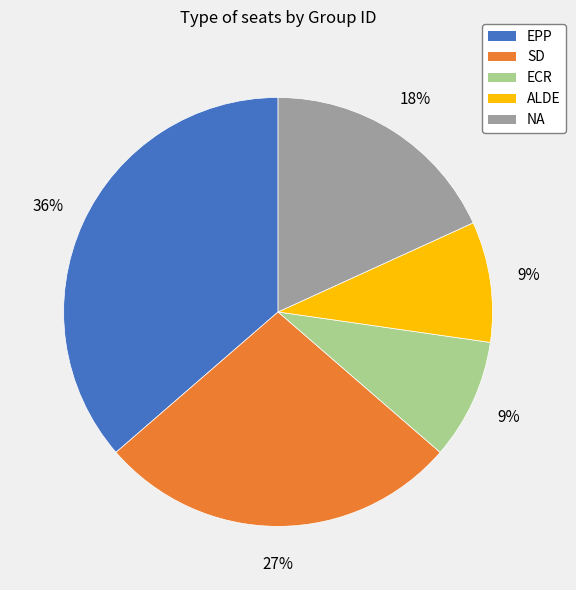

Is the sum of NA and SD greater than half?

No